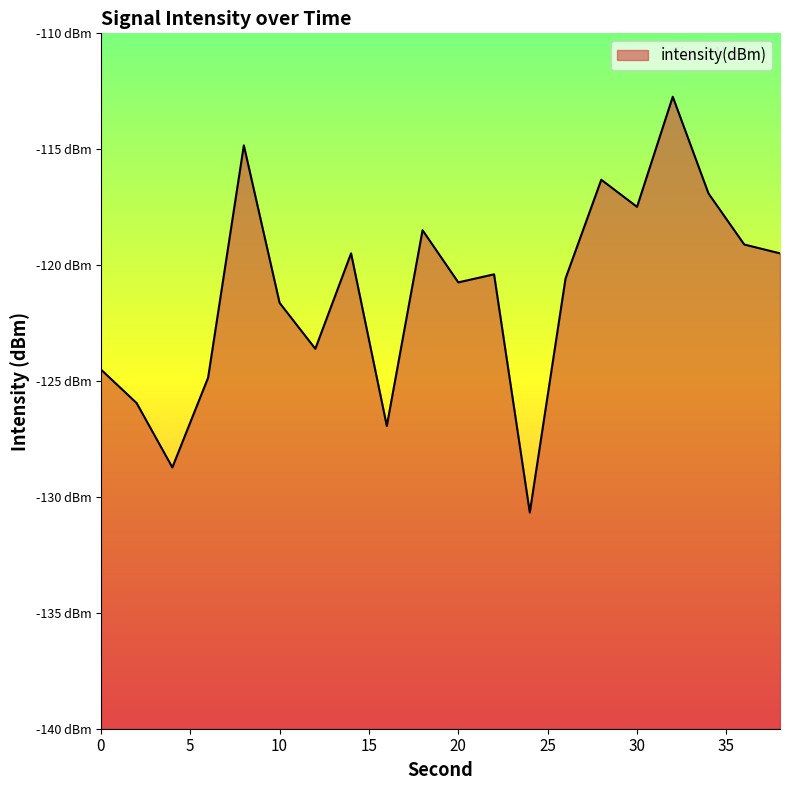

True or false: the data shows -119.1 at 36.

True